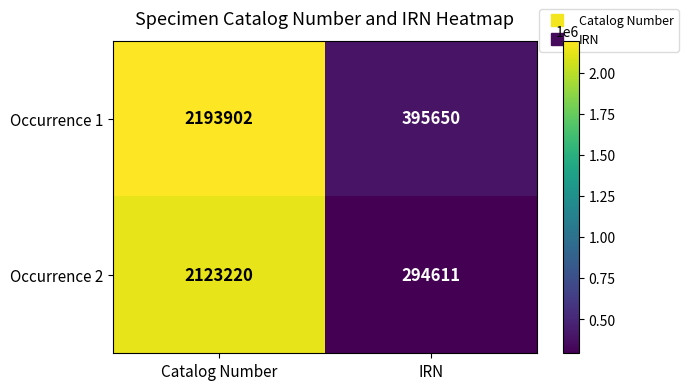

What is the difference between the maximum and minimum values in the Occurrence 2 series?

1828609